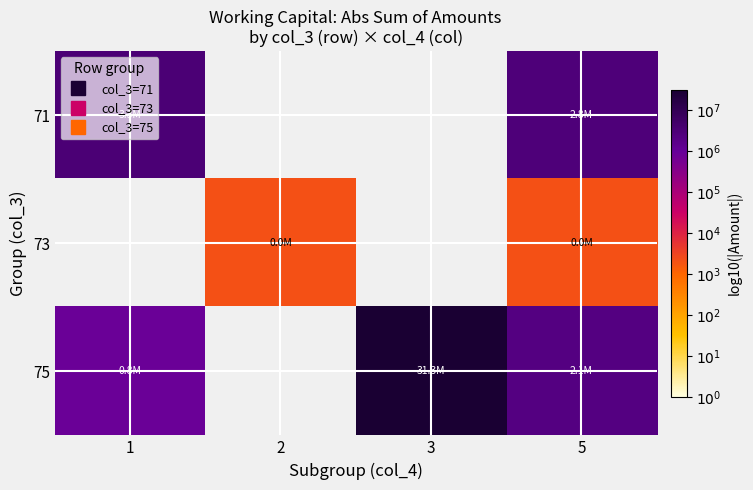

At which category does the chart reach its peak across all series?

3